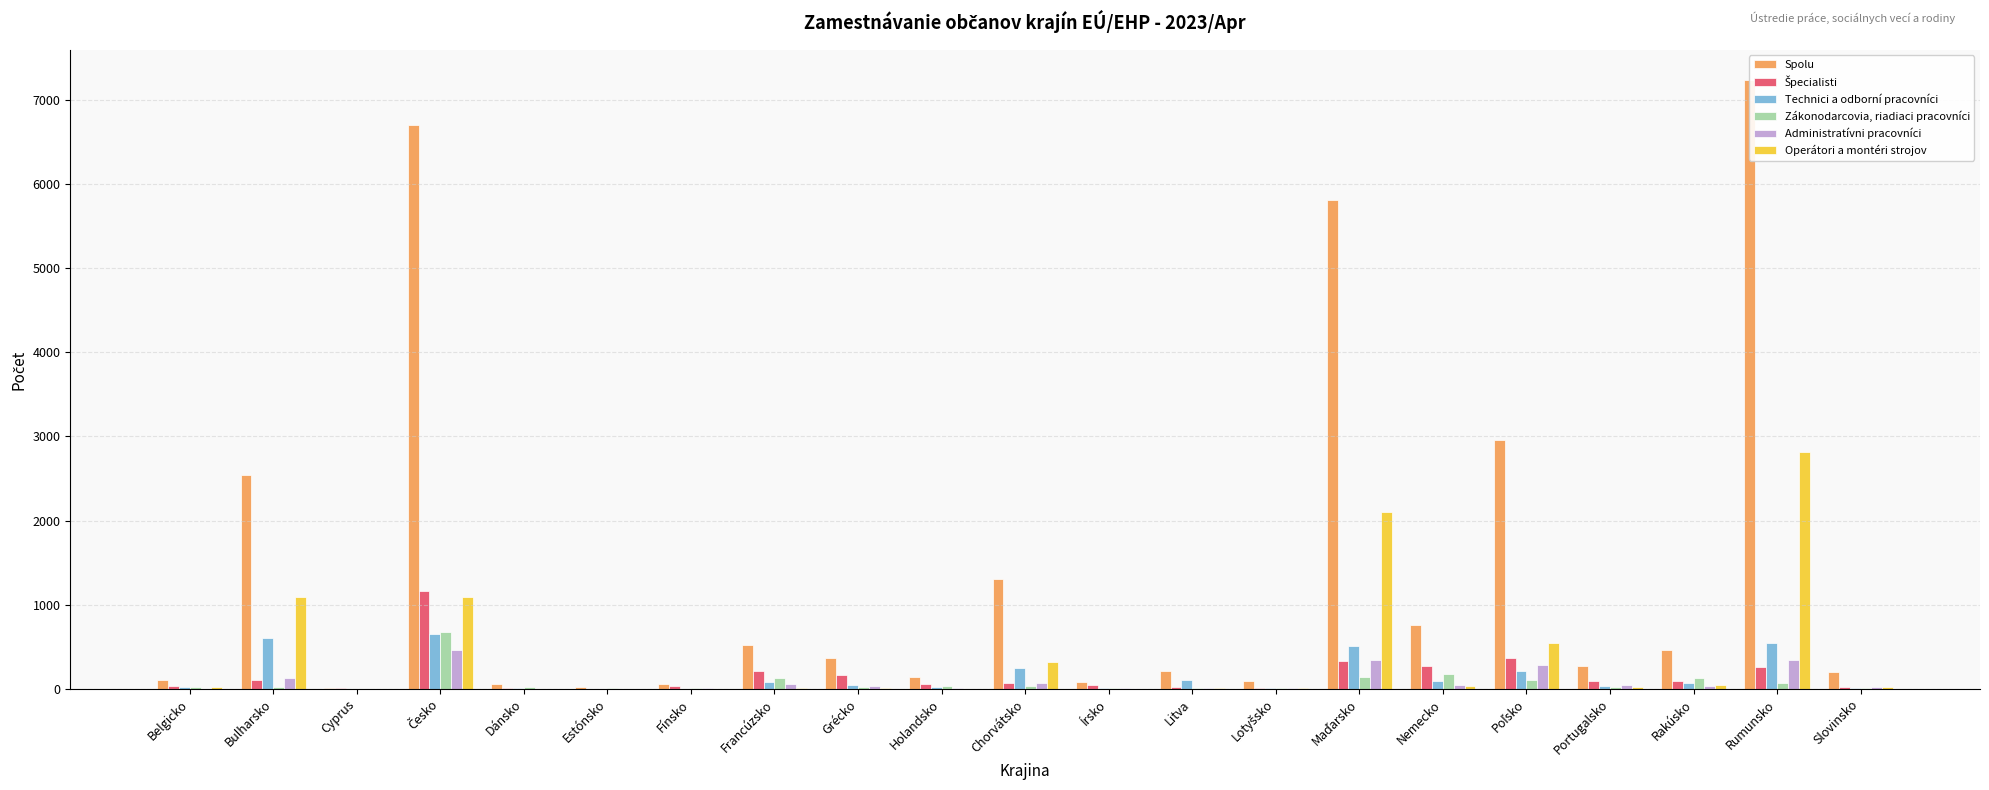

What is the total value across all series at Estónsko?

39